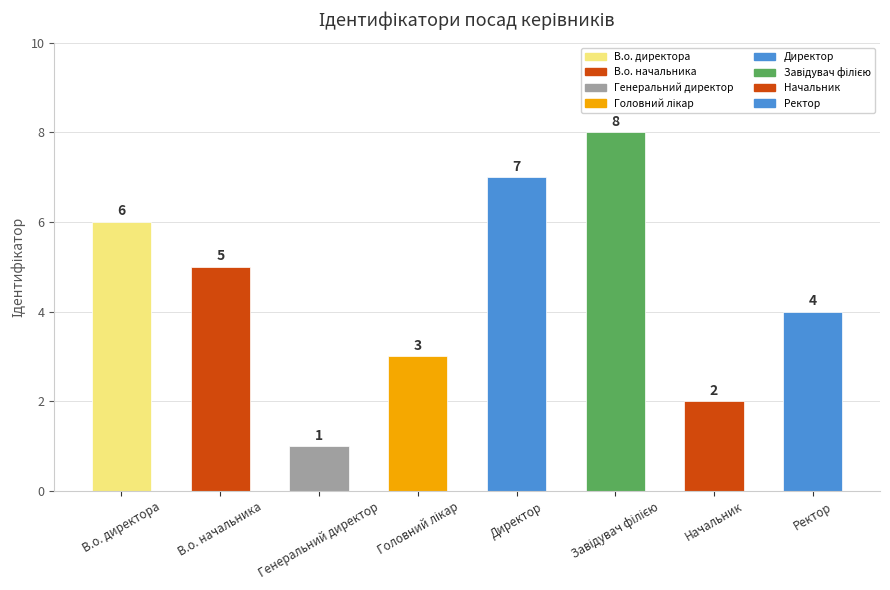

What position from the right is В.о. начальника?

7